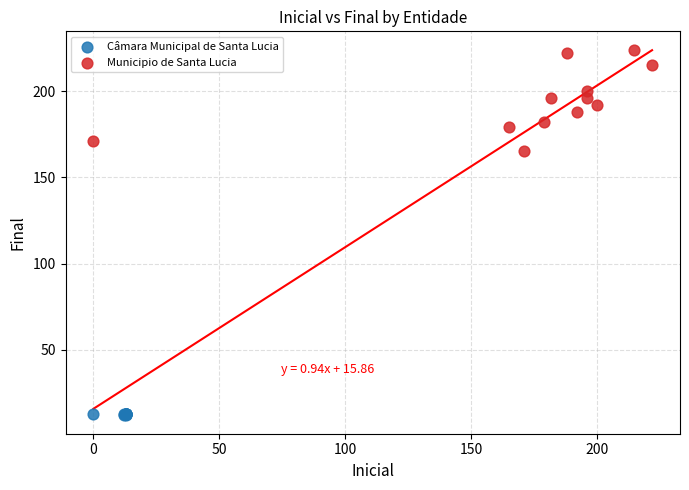

Which series contains the lowest Y value?

Câmara Municipal de Santa Lucia